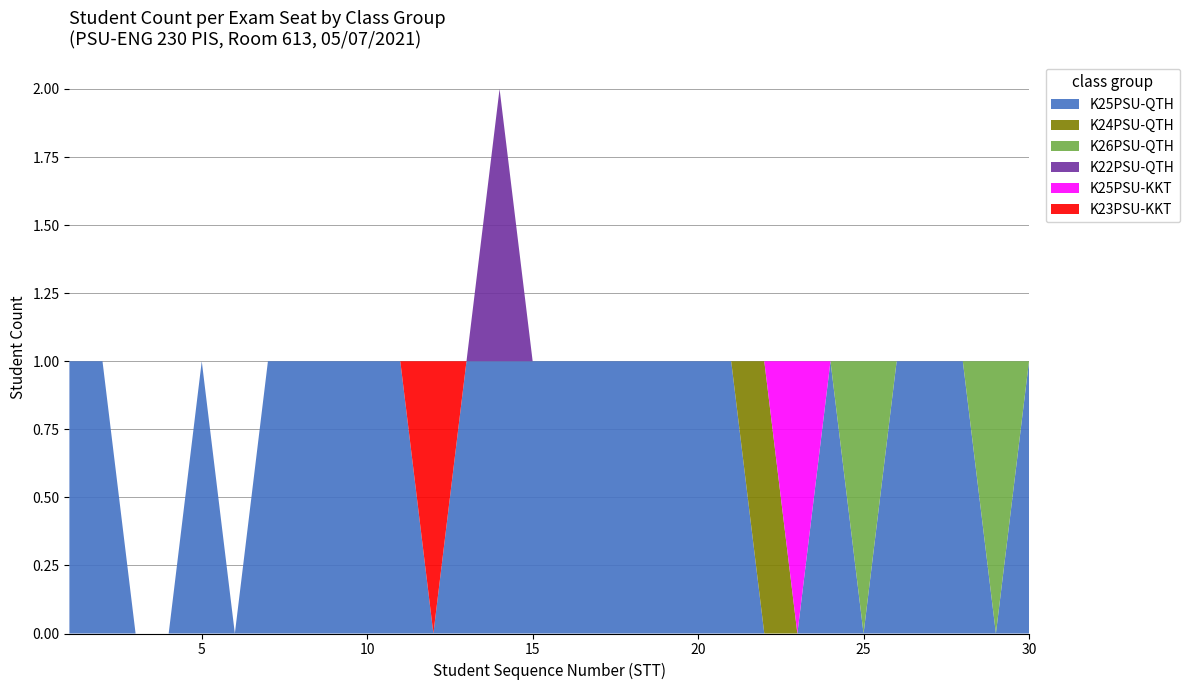

Reading left to right, what are all the values shown in this chart?

K25PSU-QTH: 1	1	0	0	1	0	1	1	1	1	1	0	1	1	1	1	1	1	1	1	1	0	0	1	0	1	1	1	0	1
K23PSU-KKT: 0	0	0	0	0	0	0	0	0	0	0	1	0	0	0	0	0	0	0	0	0	0	0	0	0	0	0	0	0	0
K24PSU-QTH: 0	0	0	0	0	0	0	0	0	0	0	0	0	0	0	0	0	0	0	0	0	1	0	0	0	0	0	0	0	0
K25PSU-KKT: 0	0	0	0	0	0	0	0	0	0	0	0	0	0	0	0	0	0	0	0	0	0	1	0	0	0	0	0	0	0
K26PSU-QTH: 0	0	0	0	0	0	0	0	0	0	0	0	0	0	0	0	0	0	0	0	0	0	0	0	1	0	0	0	1	0
K22PSU-QTH: 0	0	0	0	0	0	0	0	0	0	0	0	0	1	0	0	0	0	0	0	0	0	0	0	0	0	0	0	0	0